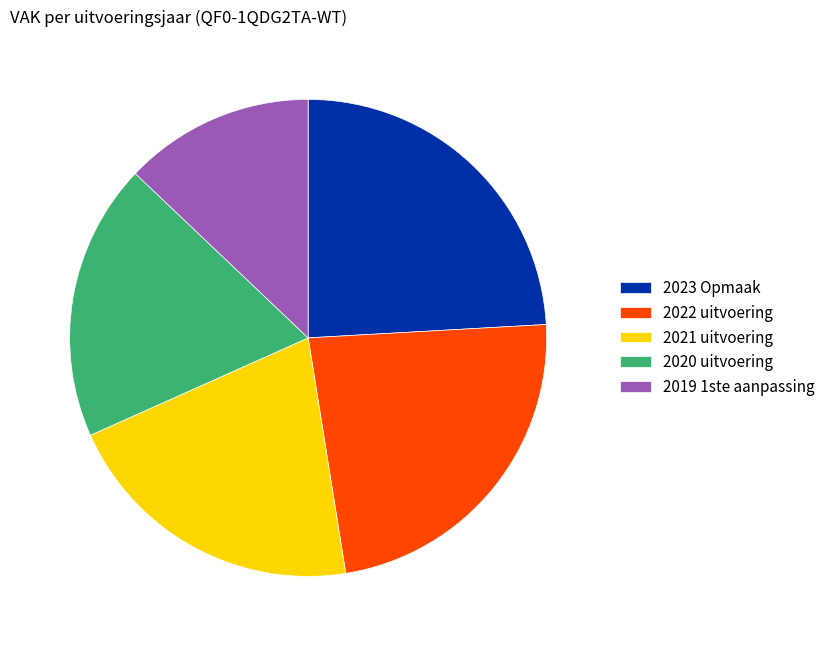

The 2019 1ste aanpassing slice represents 13% of the pie. True or false?

True